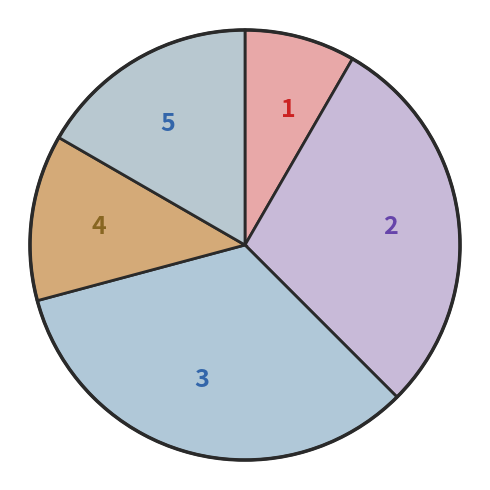

Rank the categories by value from highest to lowest.

3, 2, 5, 4, 1